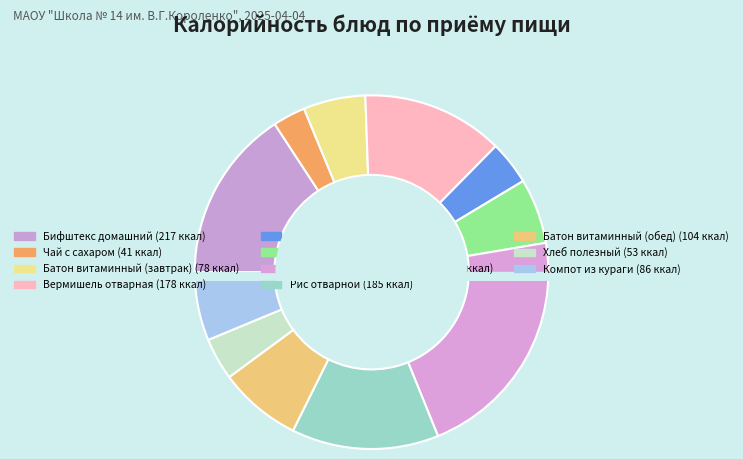

What is the ratio of the value at Бифштекс домашний to the value at Хлеб полезный?

4.1